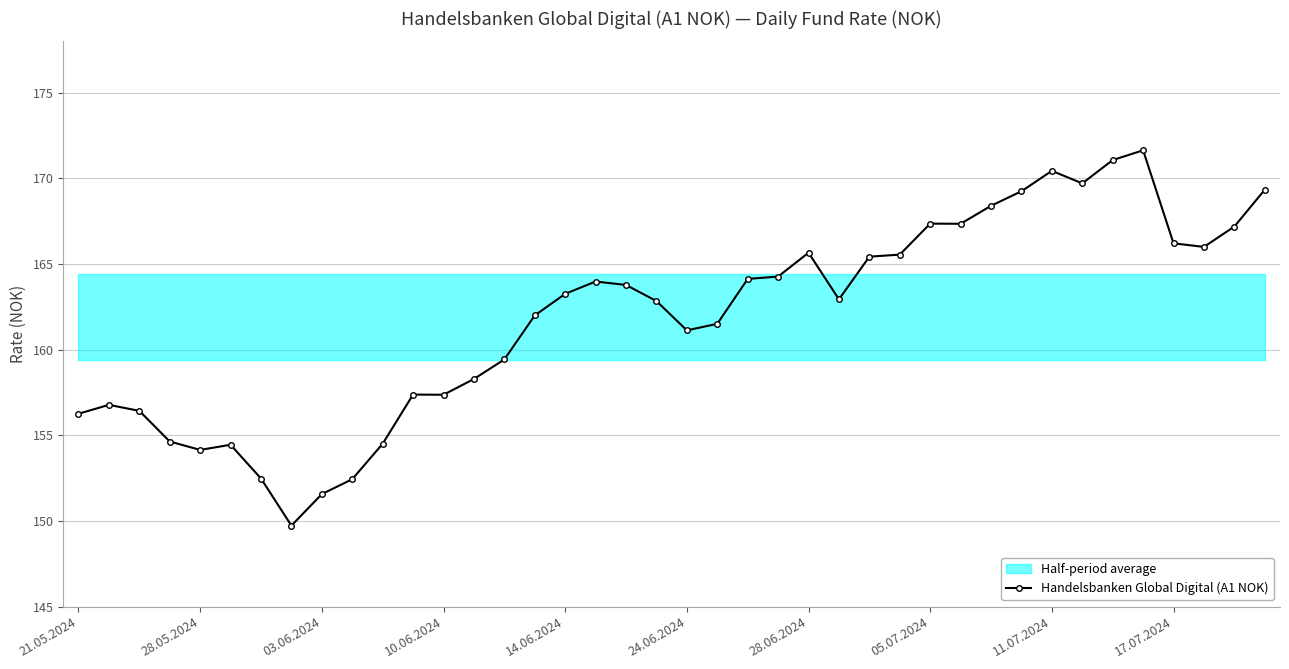

Is it true that Handelsbanken Global Digital (A1 NOK) equals 166.2 at 17.07.2024?

True